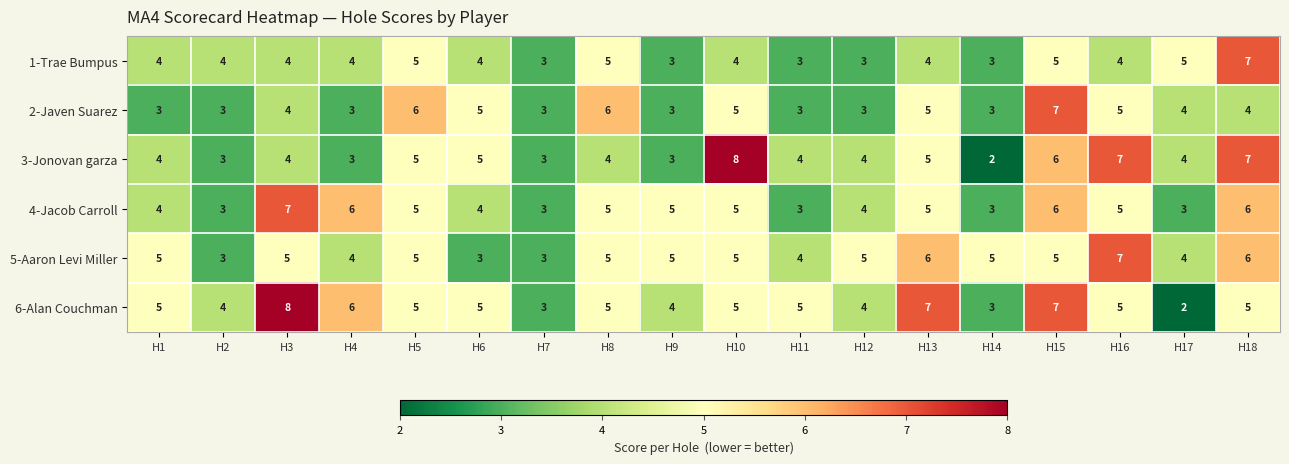

What value does the 4-Jacob Carroll series have at H12?

4